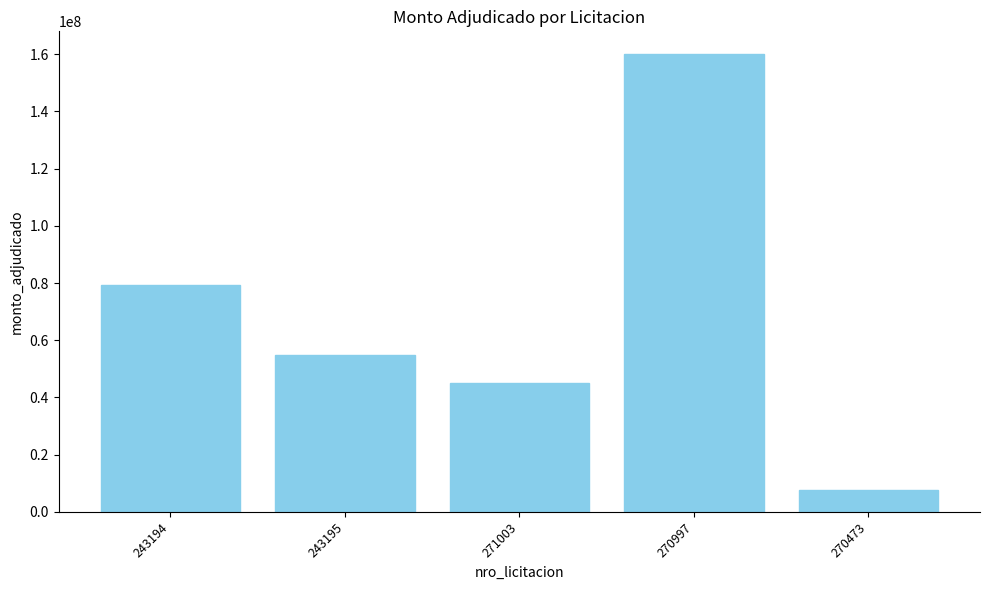

What is the value of the 1st bar from the left?

79200000